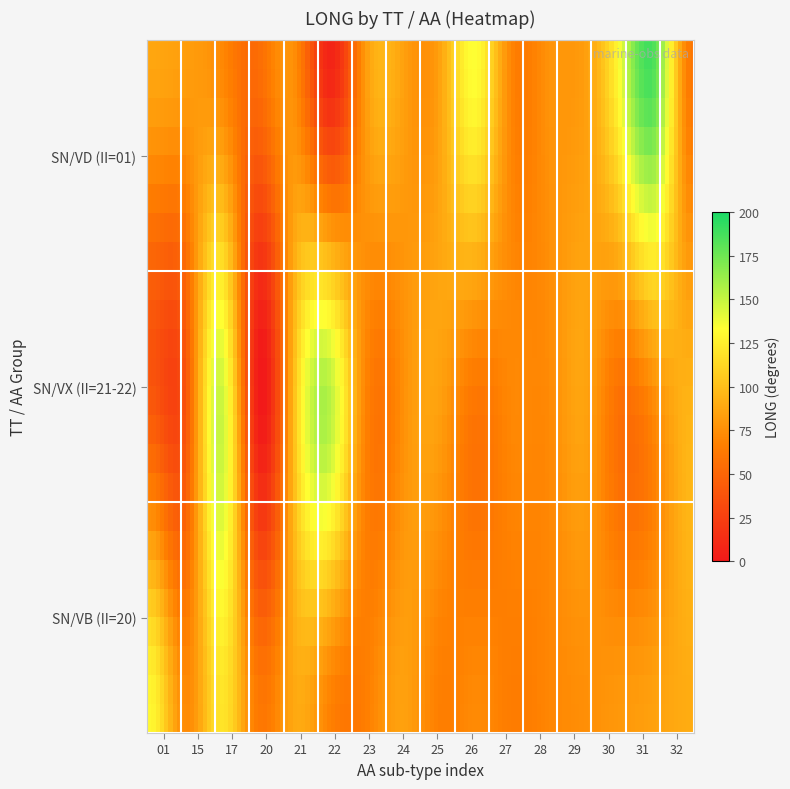

Rank the series by their maximum value, from lowest to highest.

SN_VB, SN_VX, SN_VD